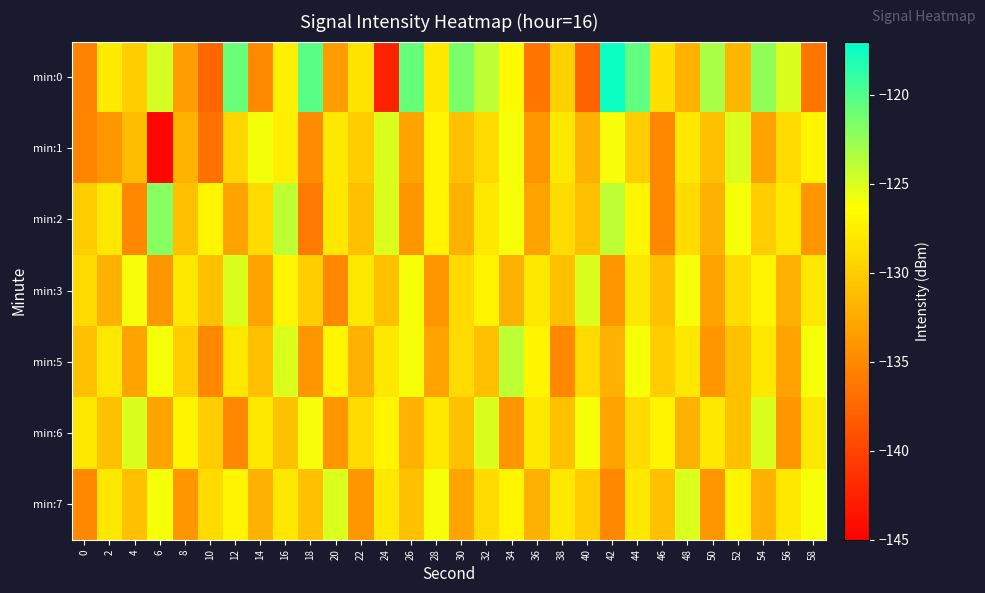

Between 4 and 40, which series saw the biggest shift?

min:0